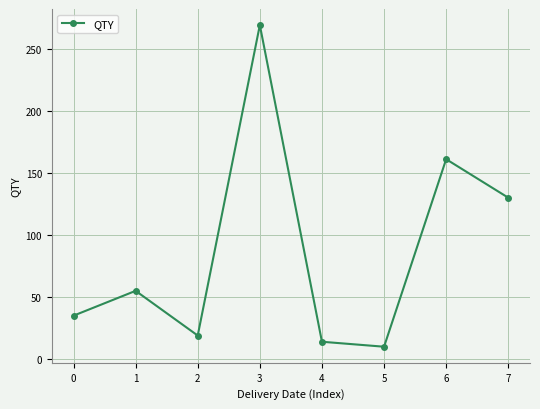

At which category does the chart reach its peak across all series?

3